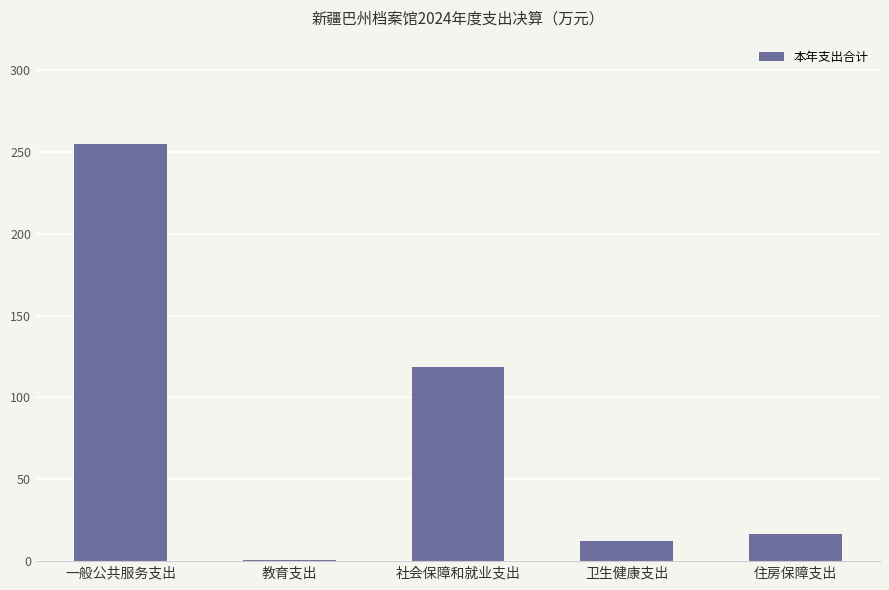

Read the value at 教育支出.

0.6